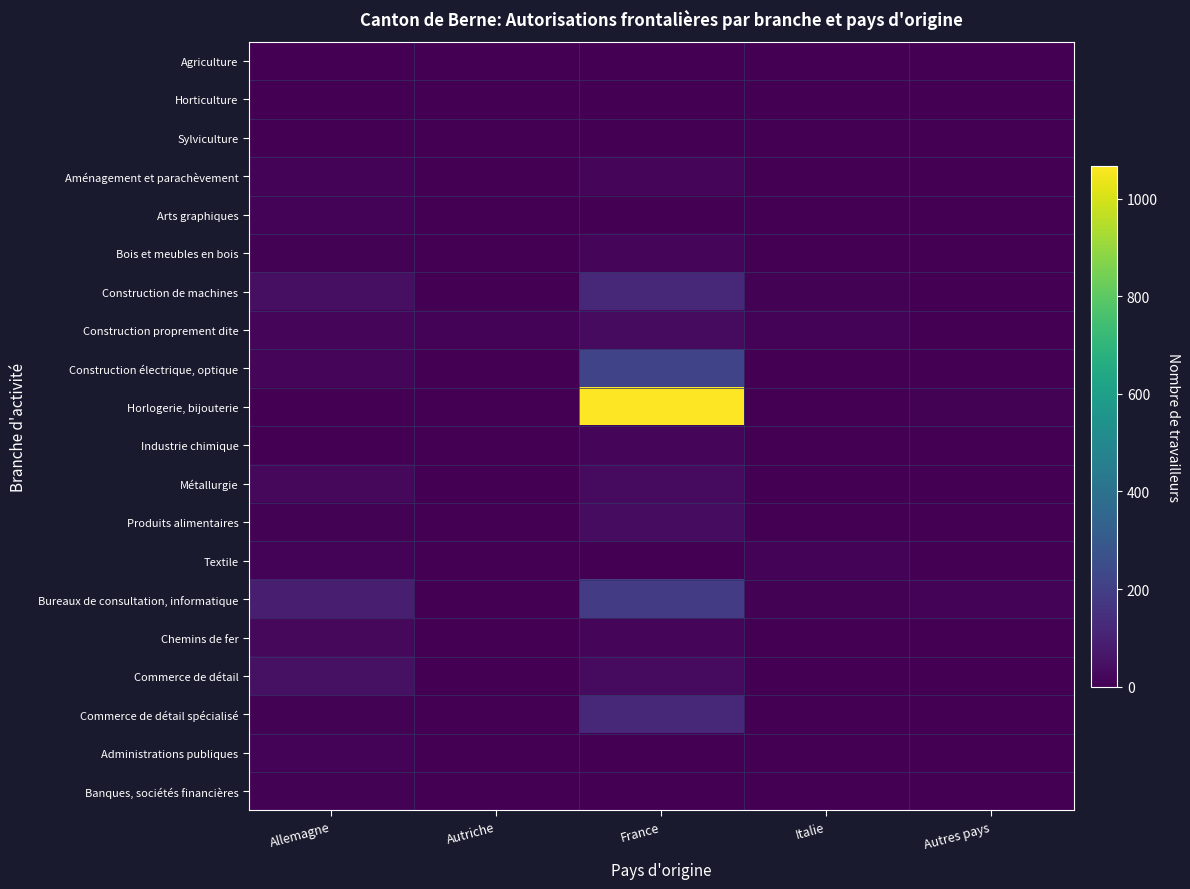

Between Autriche and Italie, which is larger?

Autriche